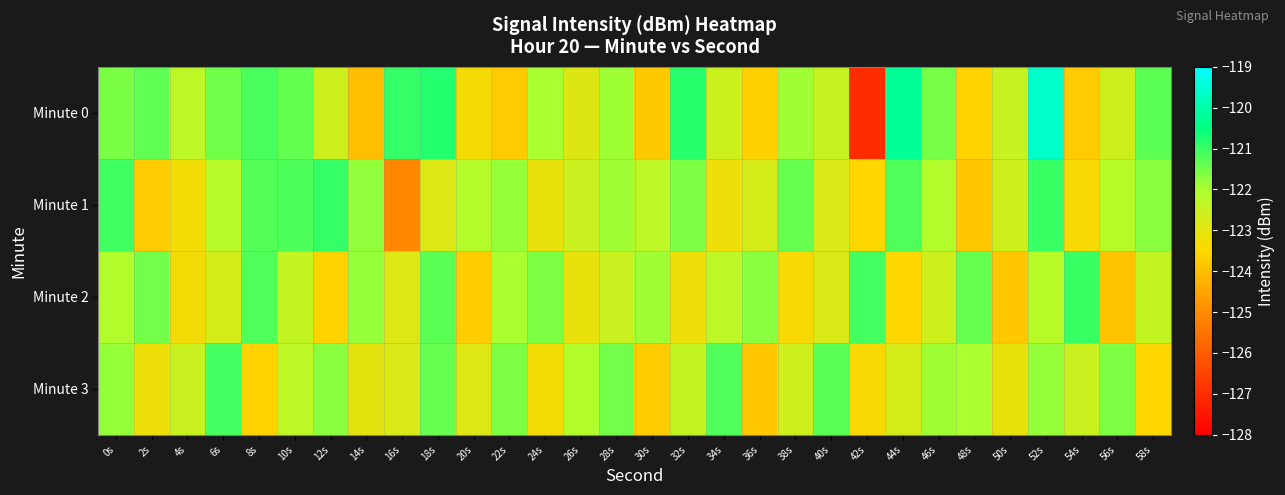

What is the total value across all series at 24s?

-490.0